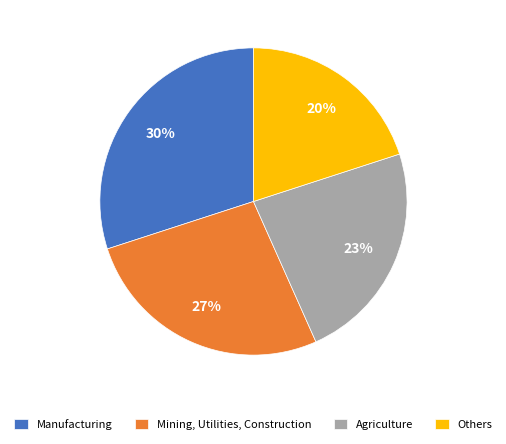

To the nearest percent, what is the difference between the largest and smallest slice percentages?

10%